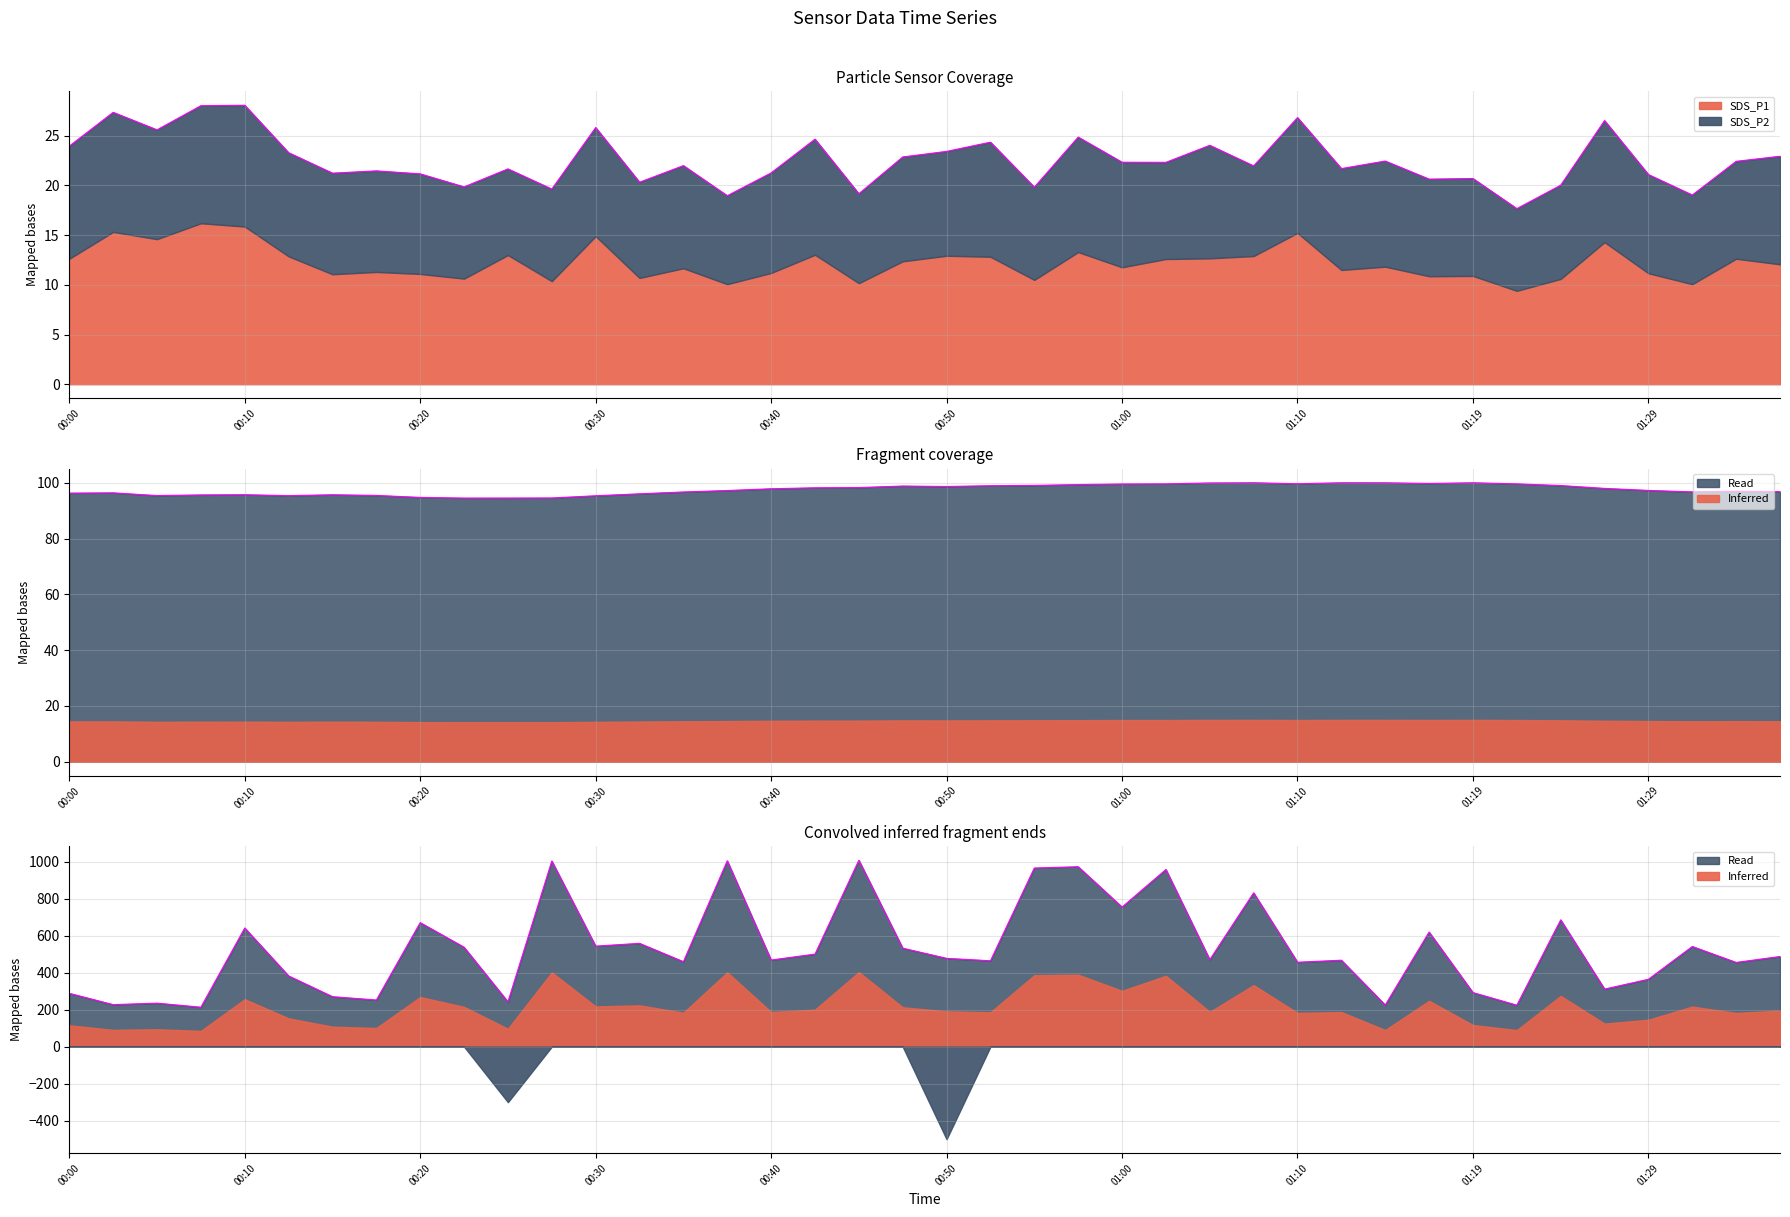

What is the sum of the BME280_humidity values at 01:10 and 00:52?

198.6